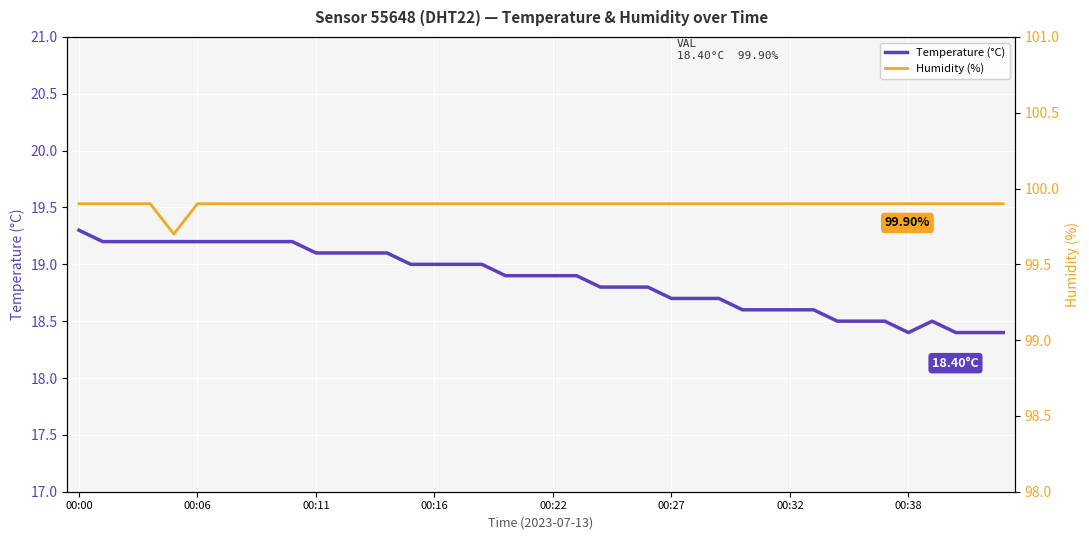

At which category does the chart reach its peak across all series?

00:00